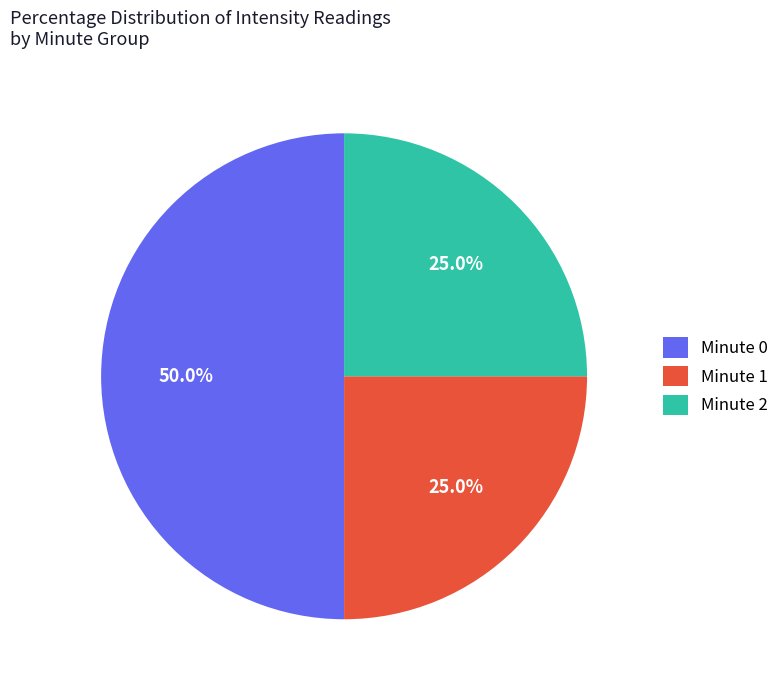

What percentage is NOT represented by Minute 1?

75.0%